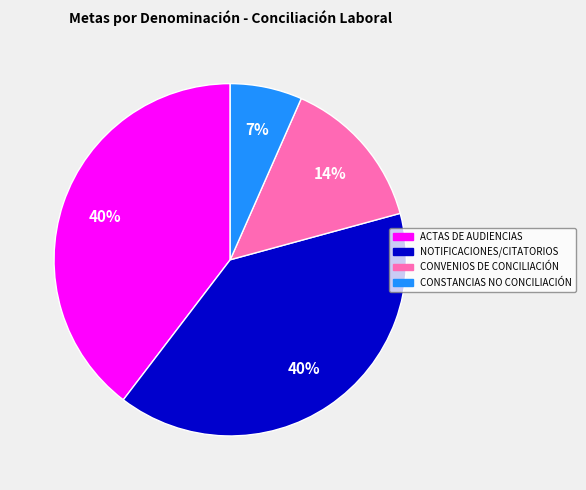

To the nearest percent, what is the difference between the largest and smallest slice percentages?

33%